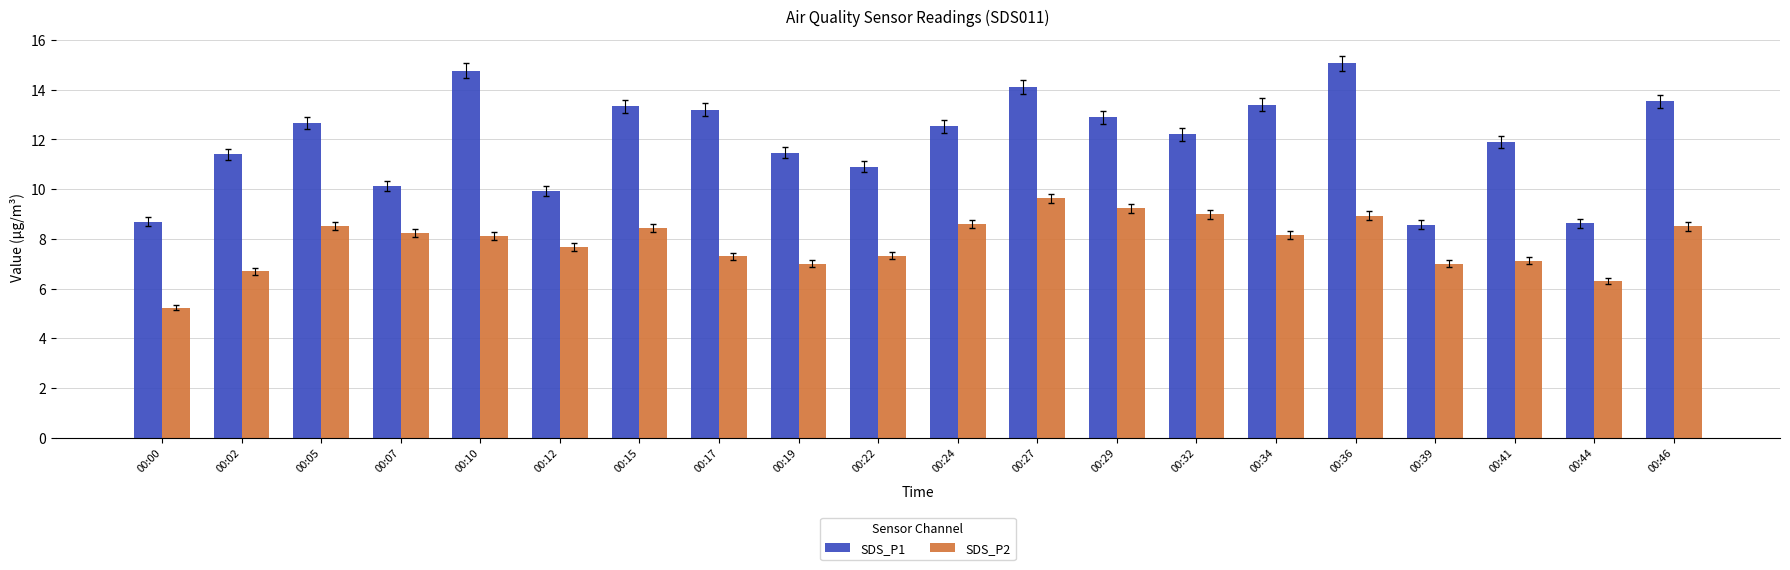

Which series has the widest spread of values?

SDS_P1